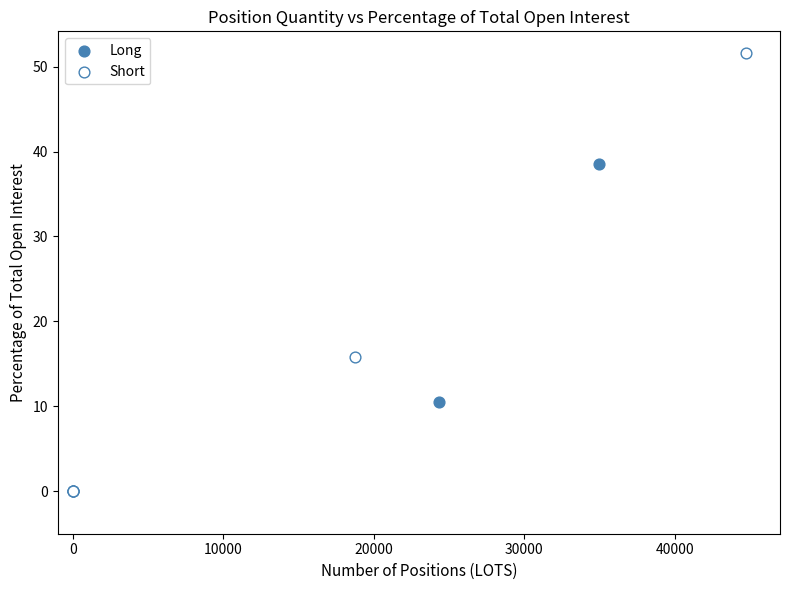

Which series has the largest Y range (max minus min)?

Short